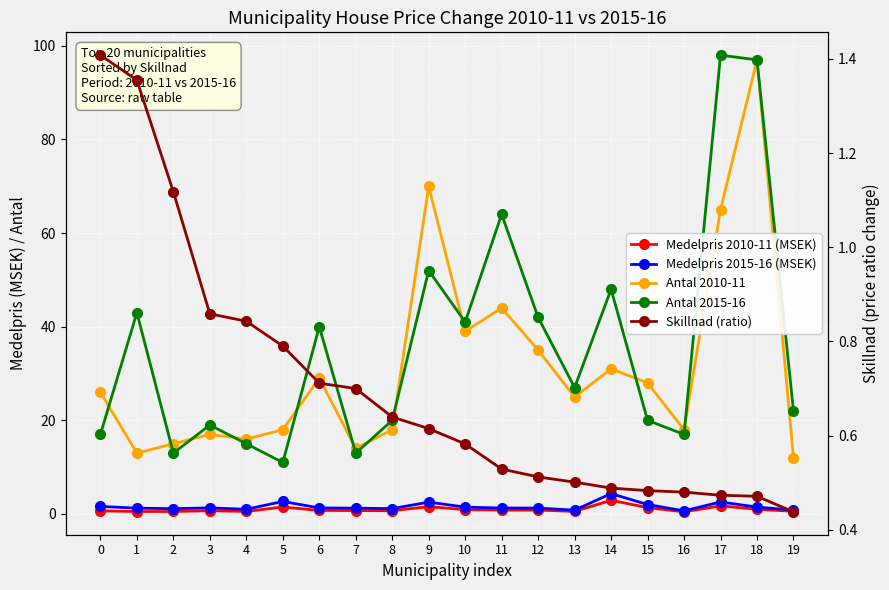

Which label corresponds to the smallest value in the chart?

19